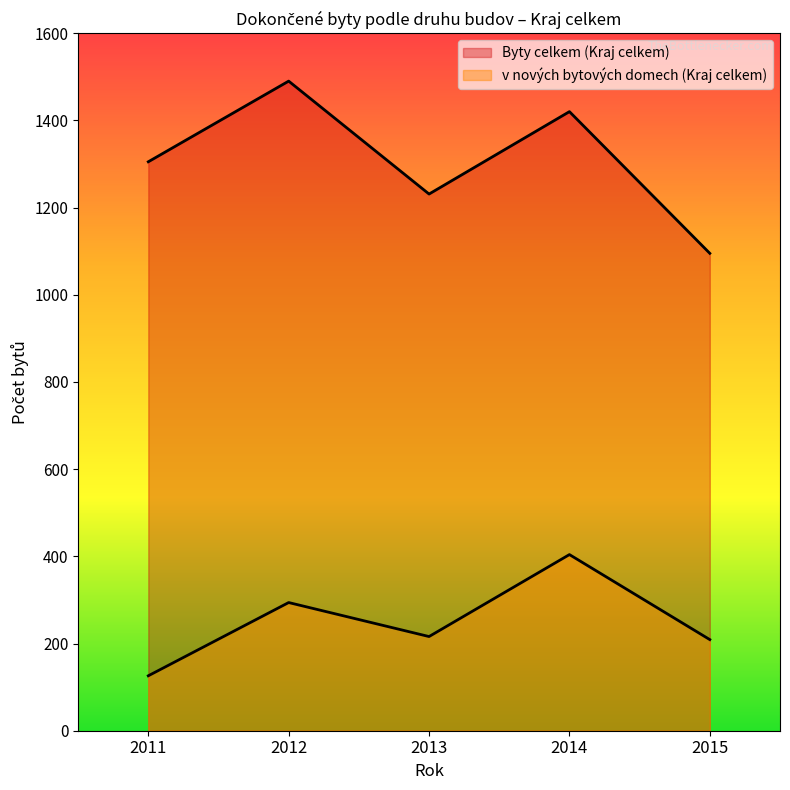

The value of v nových bytových domech (Kraj celkem) at 2014 is 404. True or false?

True